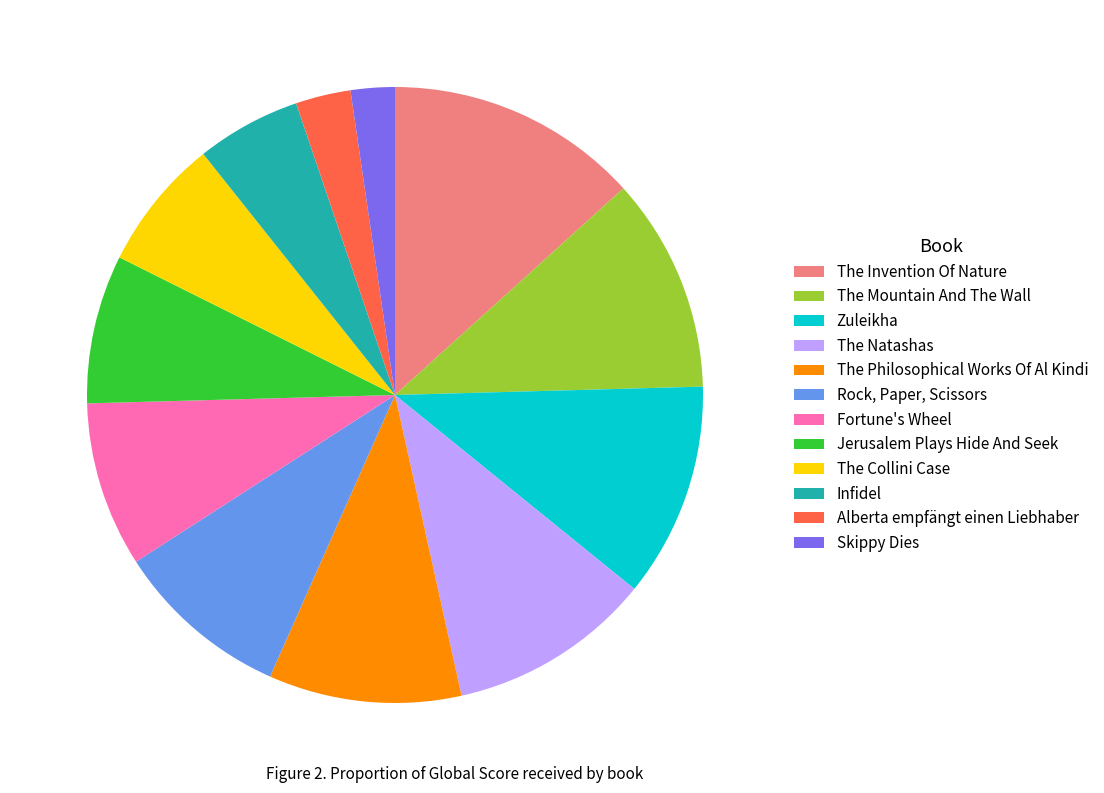

Is the sum of Rock, Paper, Scissors and The Collini Case greater than half?

No